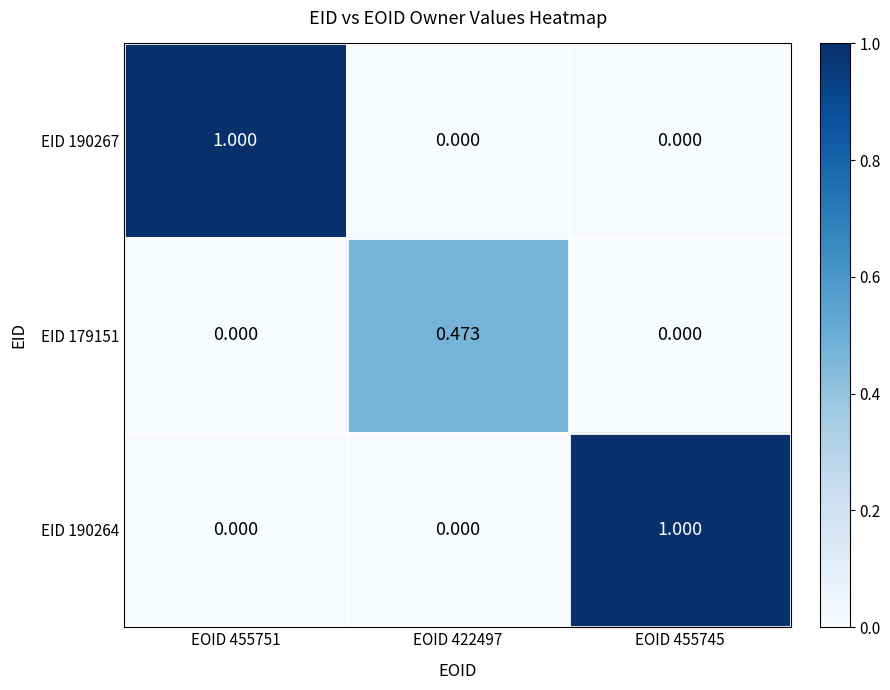

Is the value of EID 179151 at EOID 455745 greater than the value of EID 190267 at EOID 455751?

No